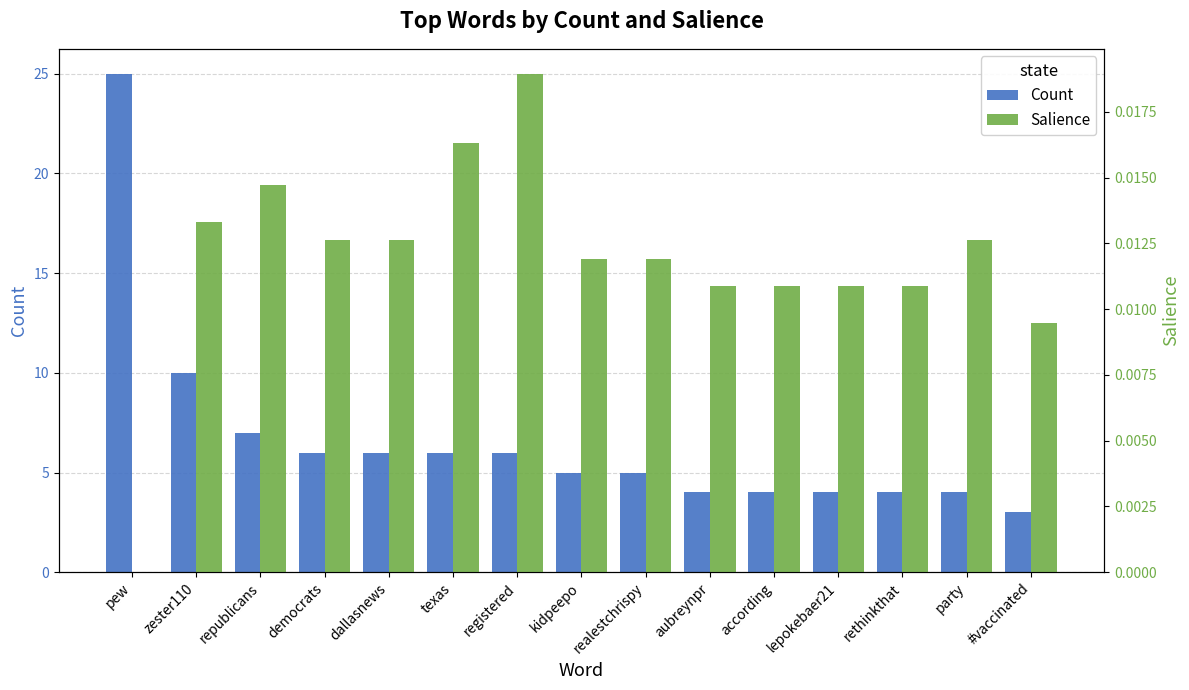

Rank the series at kidpeepo from highest to lowest value.

Count, Salience